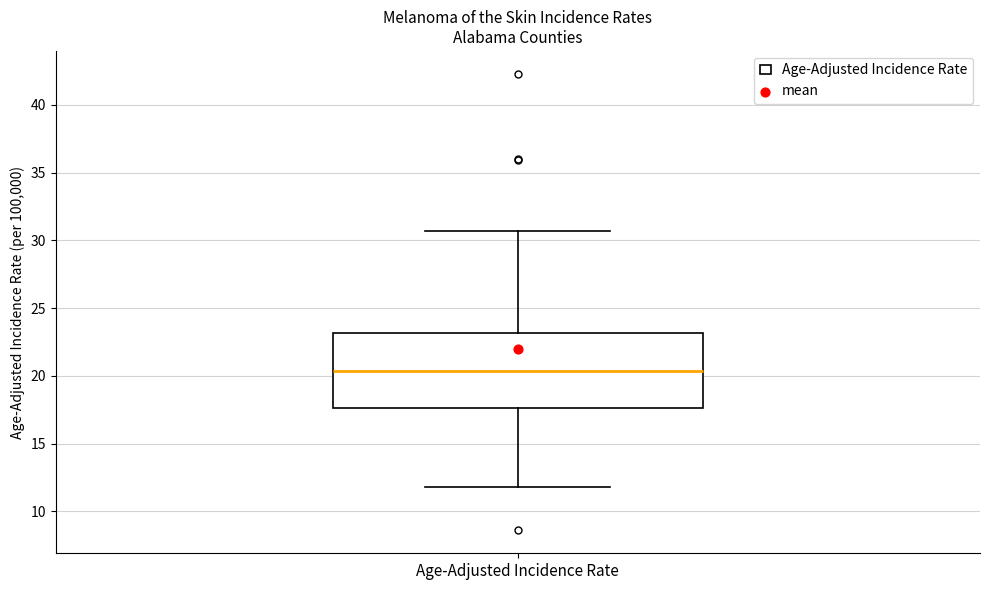

Where does the upper whisker of the box for Age-Adjusted Incidence Rate end on the y-axis? The values are not printed on the chart, so give them approximately, as read against the axis.

30.5